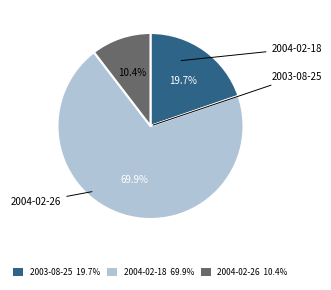

How many slices are in this pie chart?

3